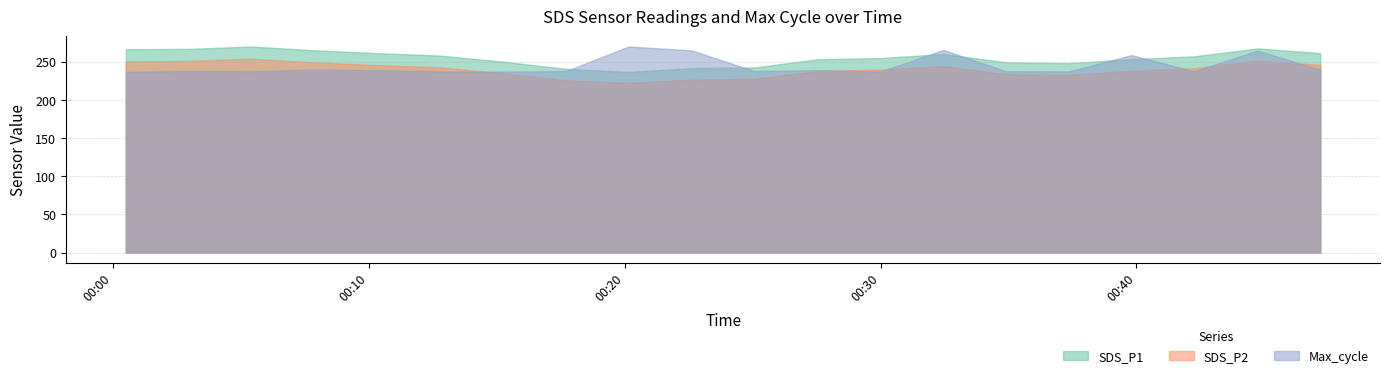

What is the sum of all SDS_P1 values?

5103.7